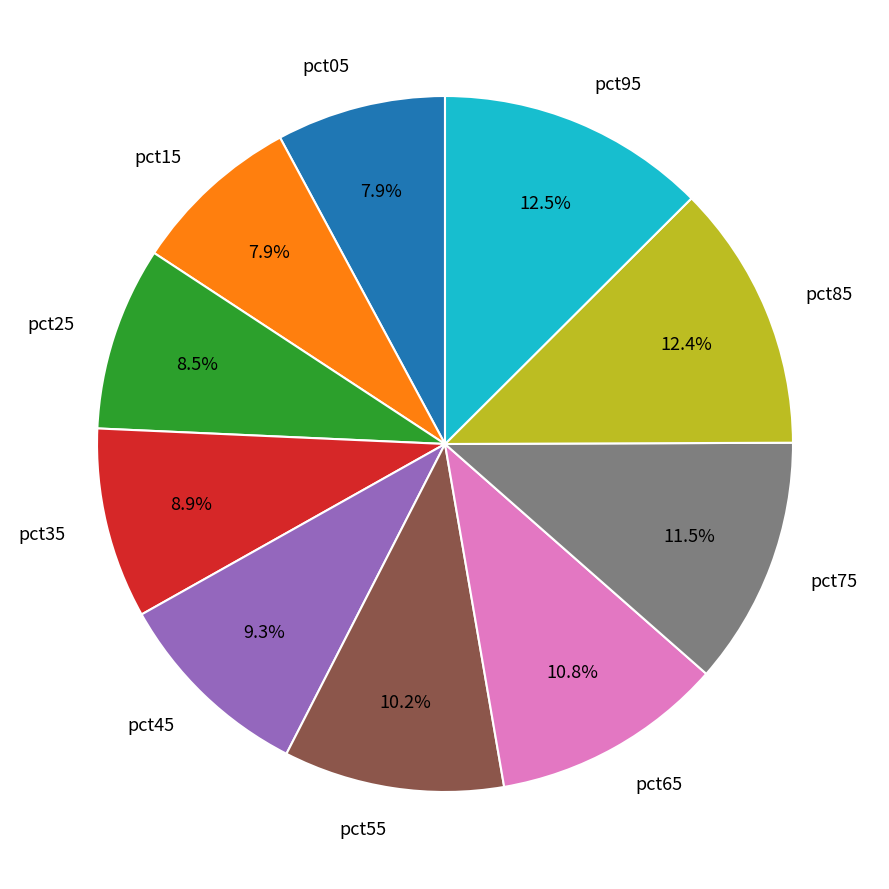

To the nearest percent, what is the difference between the pct35 and pct85 slice percentages?

4%